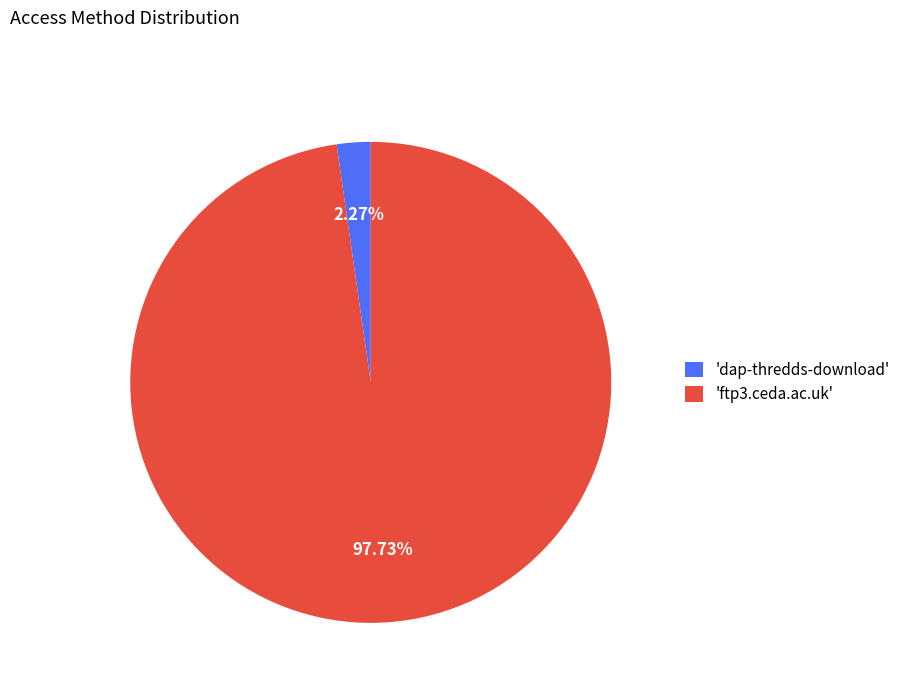

Count the number of slices in the pie.

2